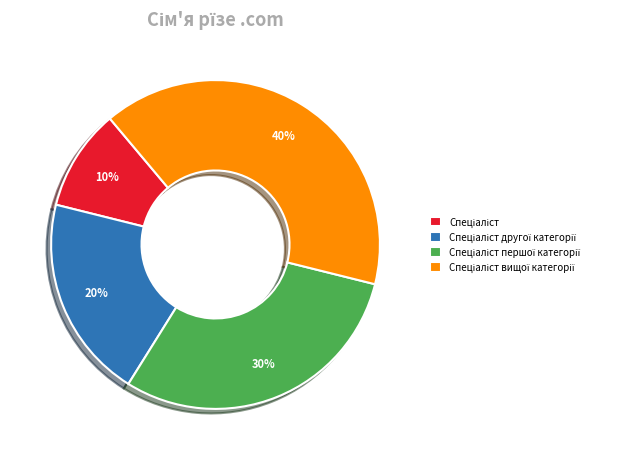

Is there any slice that represents more than half of the pie?

No